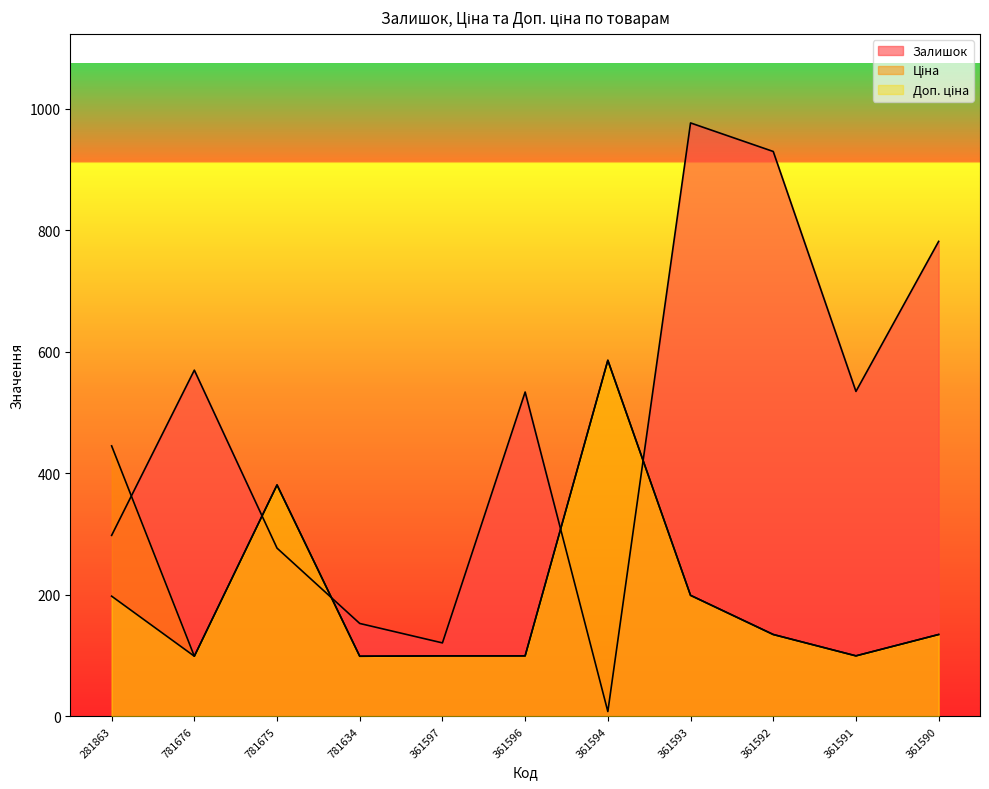

At how many categories does at least one series exceed 164?

9